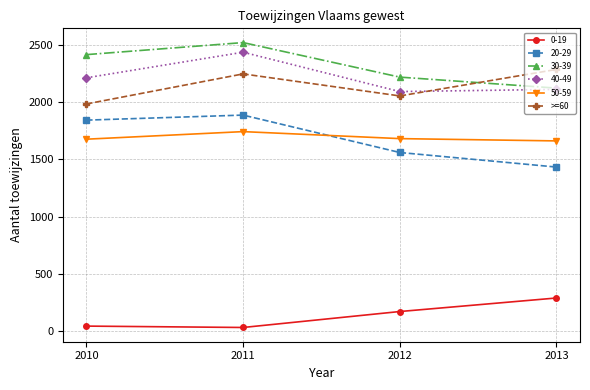

How many categories are shown in the chart?

4